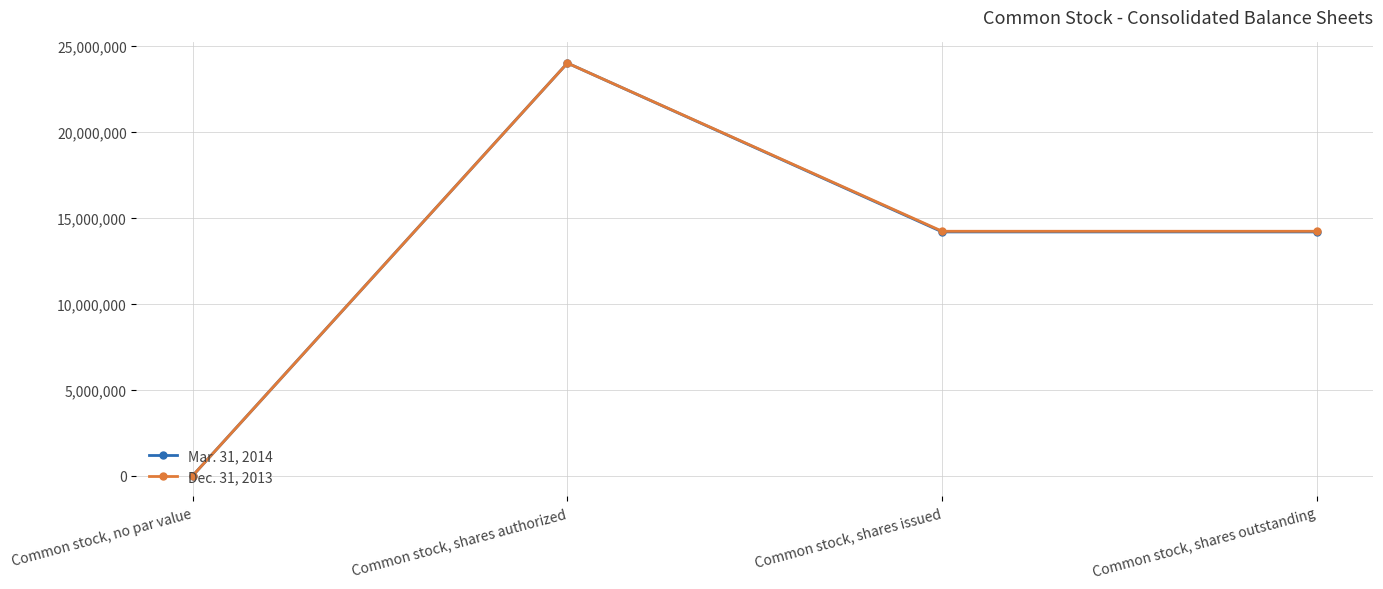

How many data points in Mar. 31, 2014 are less than 14179439?

1